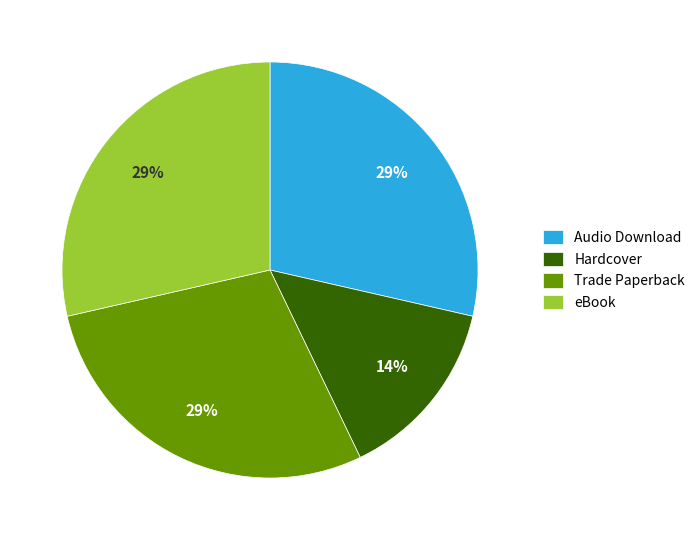

To the nearest percent, what portion does Trade Paperback represent?

29%